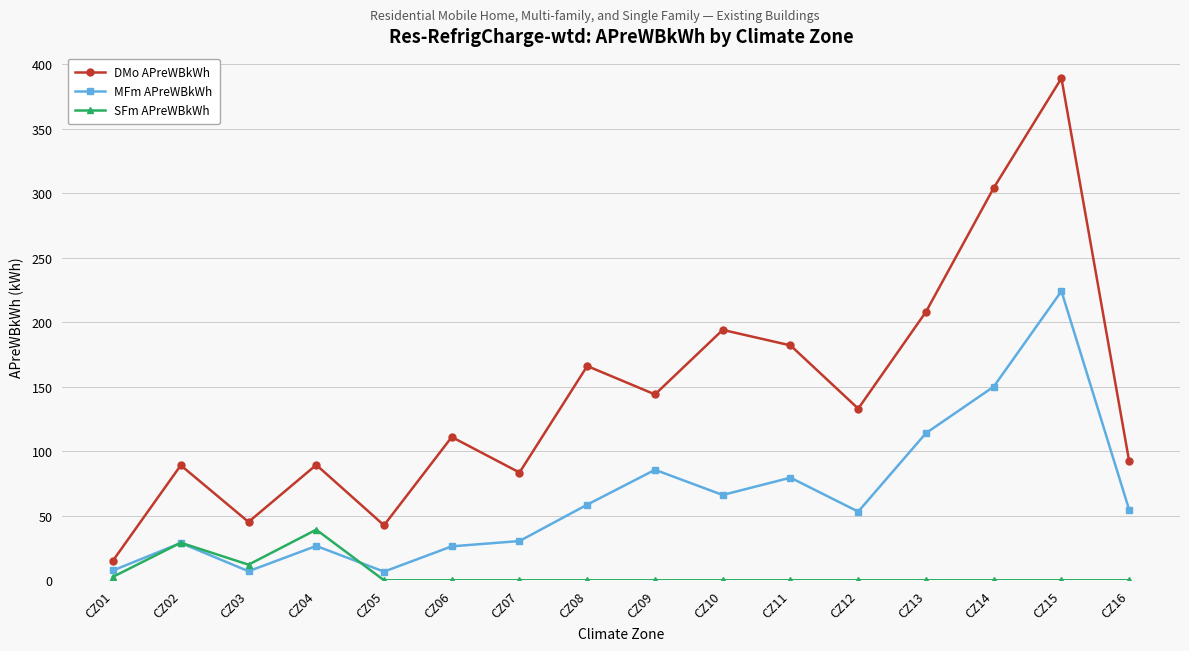

True or false: MFm APreWBkWh and SFm APreWBkWh cross at least once.

True